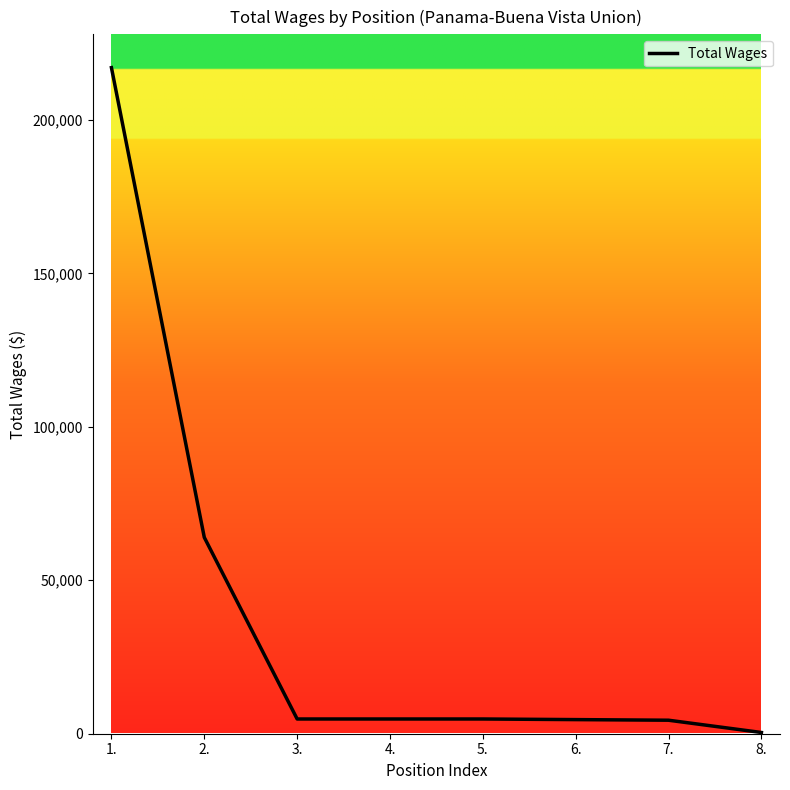

The value at 3. is 4800. True or false?

True